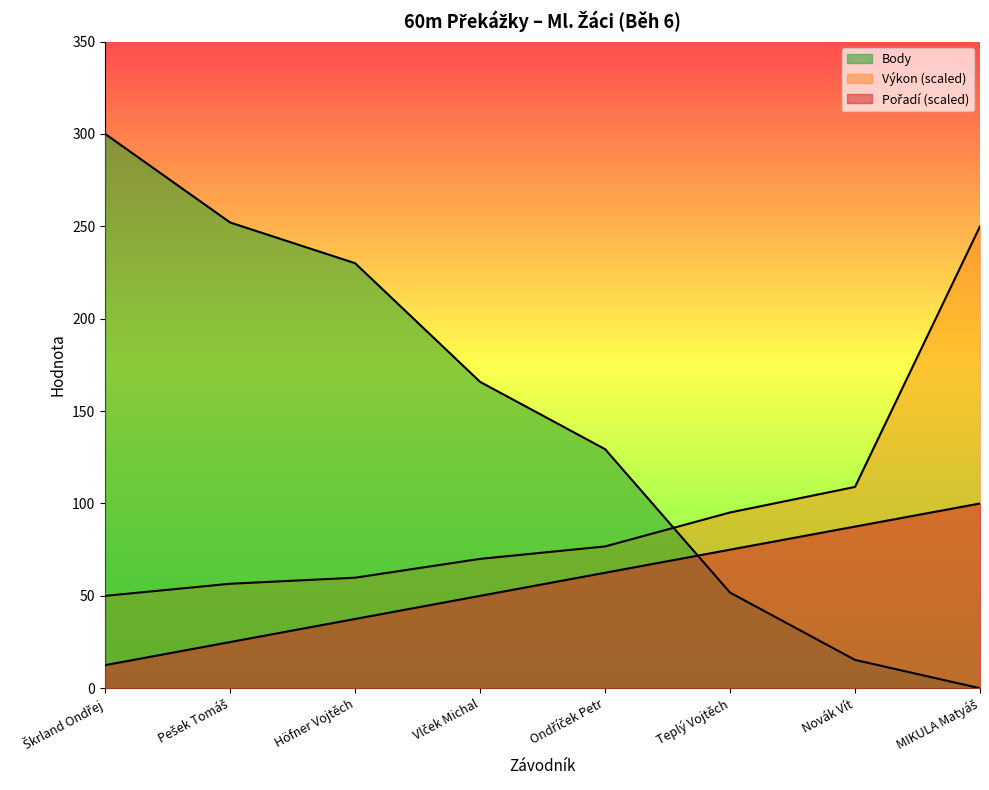

The value of Pořadí at Teplý Vojtěch is 129.8. True or false?

False